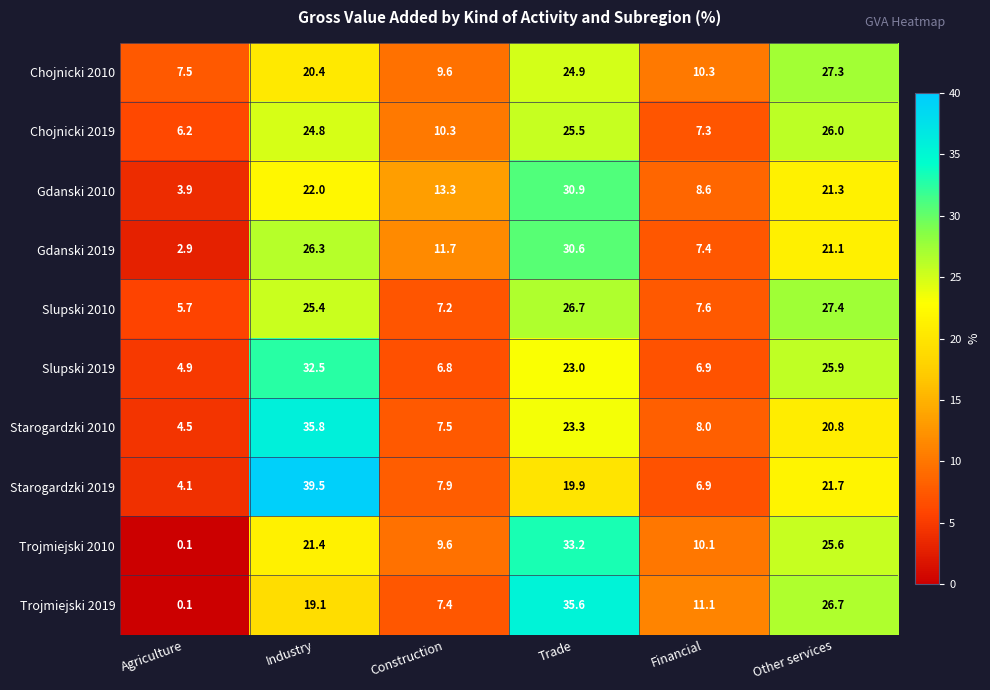

What is the greatest value displayed?

39.5